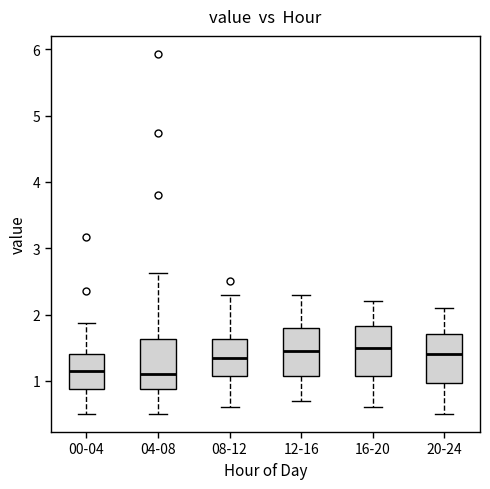

Reading left to right, transcribe this box plot: for each box, give where its median line is, the range the box spans, and where its two whiskers end, as read against the y-axis. The values are not printed on the chart, so give them approximately, as read against the axis.

00-04: median 1.2, box 0.9 to 1.4, whiskers 0.5 to 1.9
04-08: median 1.1, box 0.9 to 1.6, whiskers 0.5 to 2.6
08-12: median 1.4, box 1.1 to 1.6, whiskers 0.6 to 2.3
12-16: median 1.5, box 1.1 to 1.8, whiskers 0.7 to 2.3
16-20: median 1.5, box 1.1 to 1.8, whiskers 0.6 to 2.2
20-24: median 1.4, box 1.0 to 1.7, whiskers 0.5 to 2.1